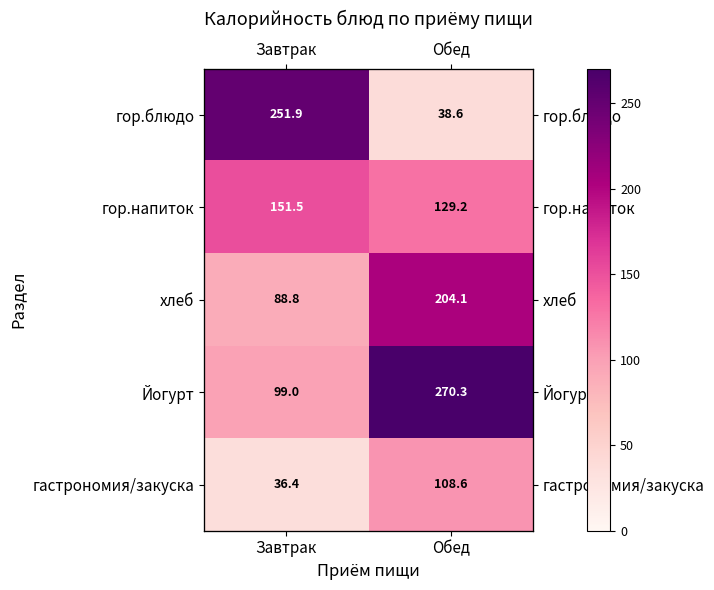

What is the spread (max minus min) of values at Обед?

231.7